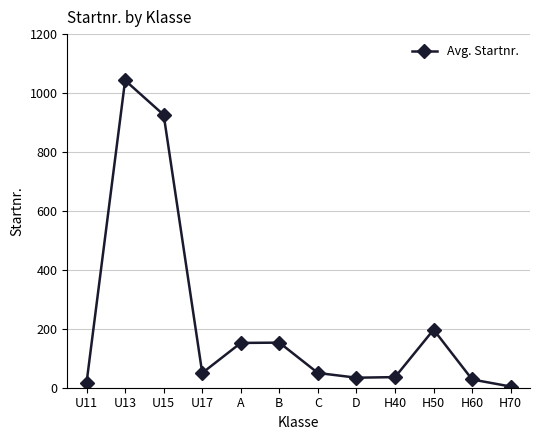

Is it true that the value at U15 is 599?

False